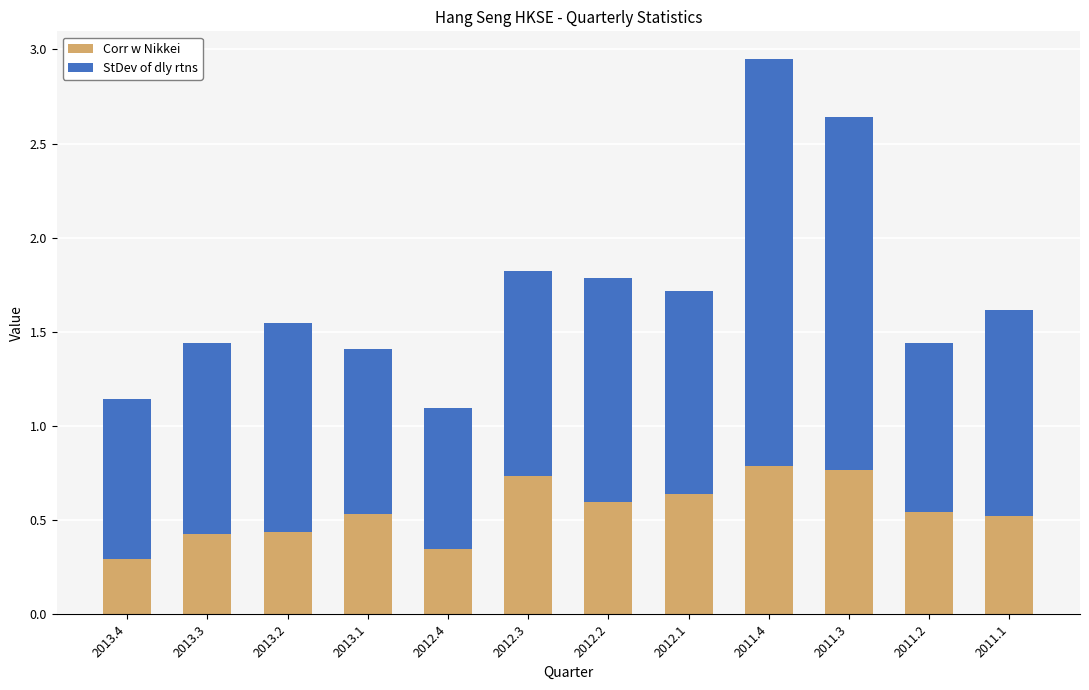

Is it true that Corr w Nikkei equals 0.3 at 2012.4?

True